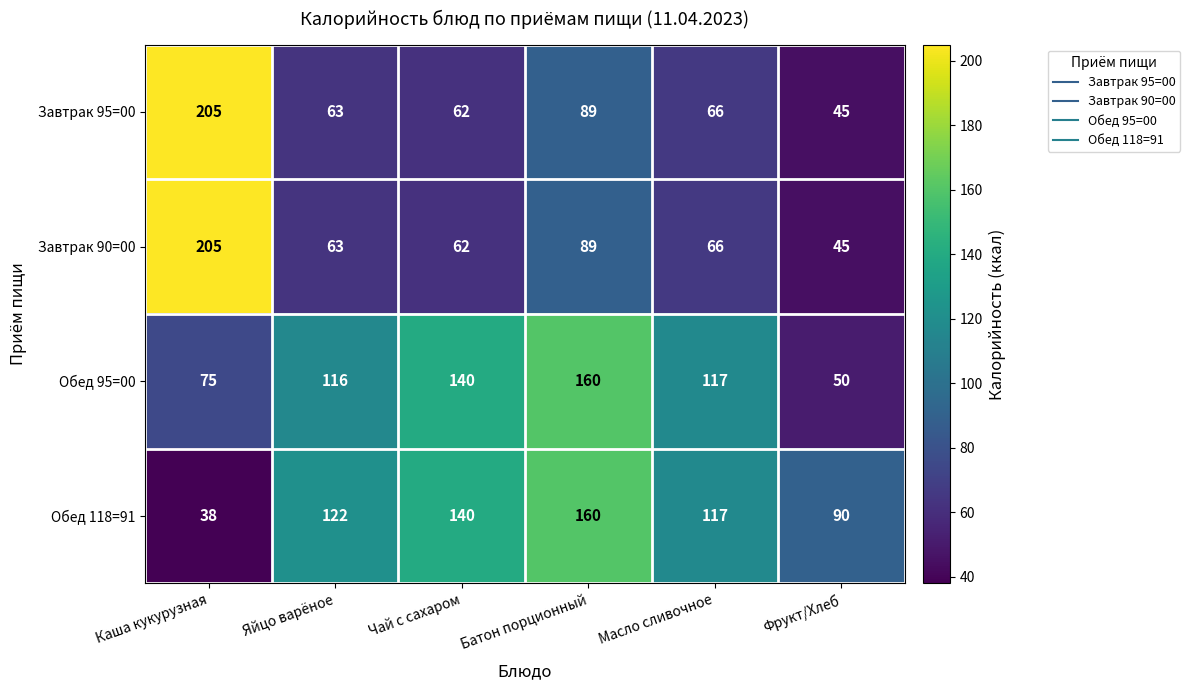

What is the total value across all series at Каша кукурузная?

523